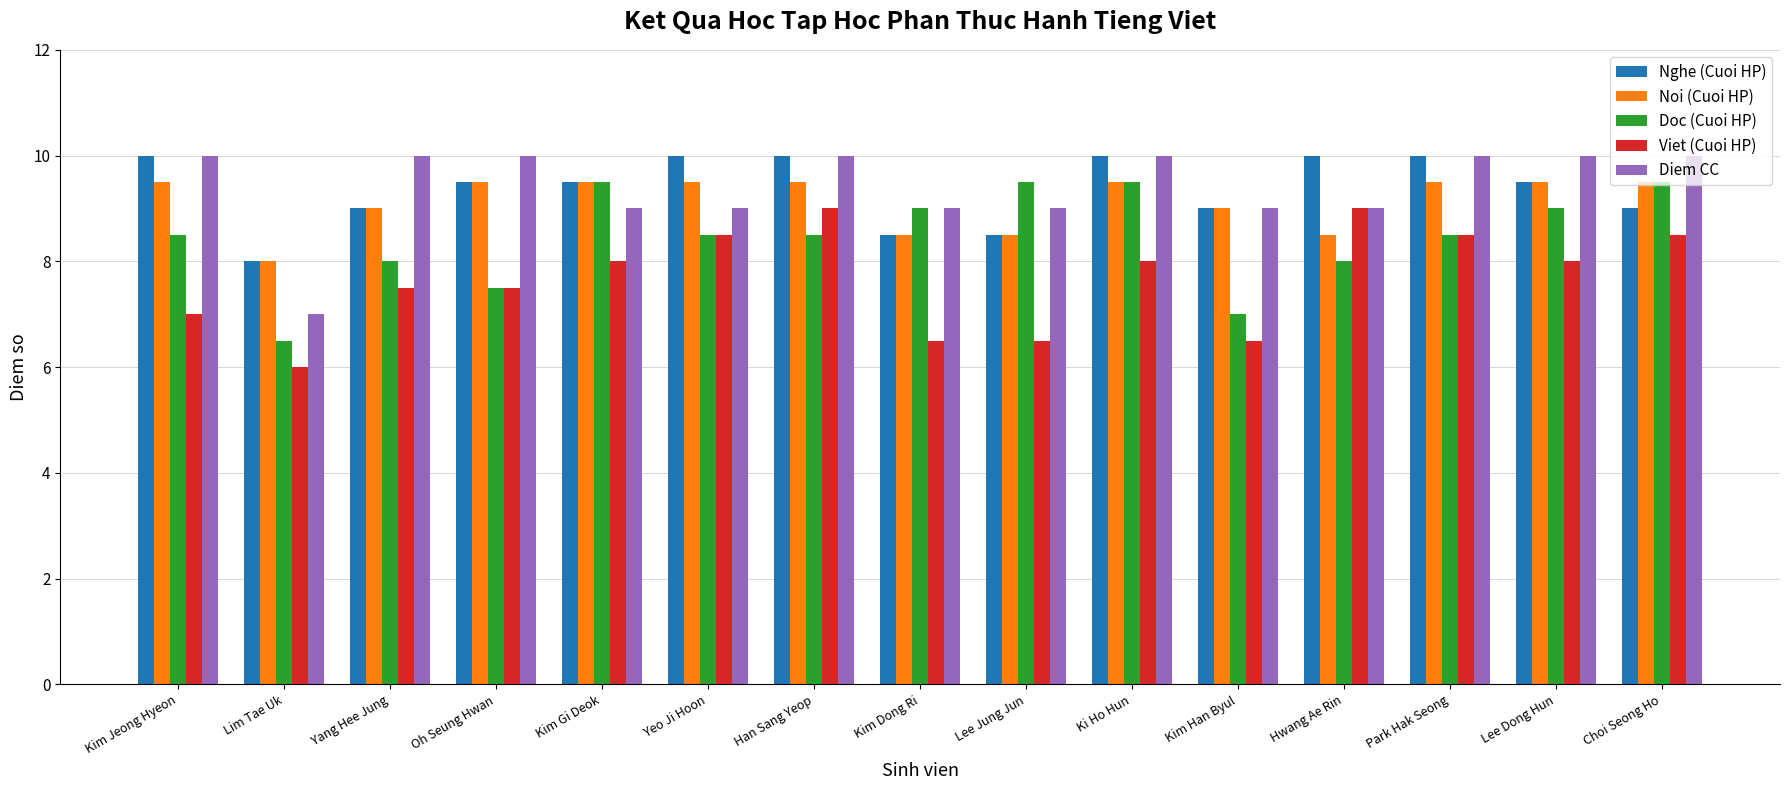

How many distinct data groups are displayed?

5